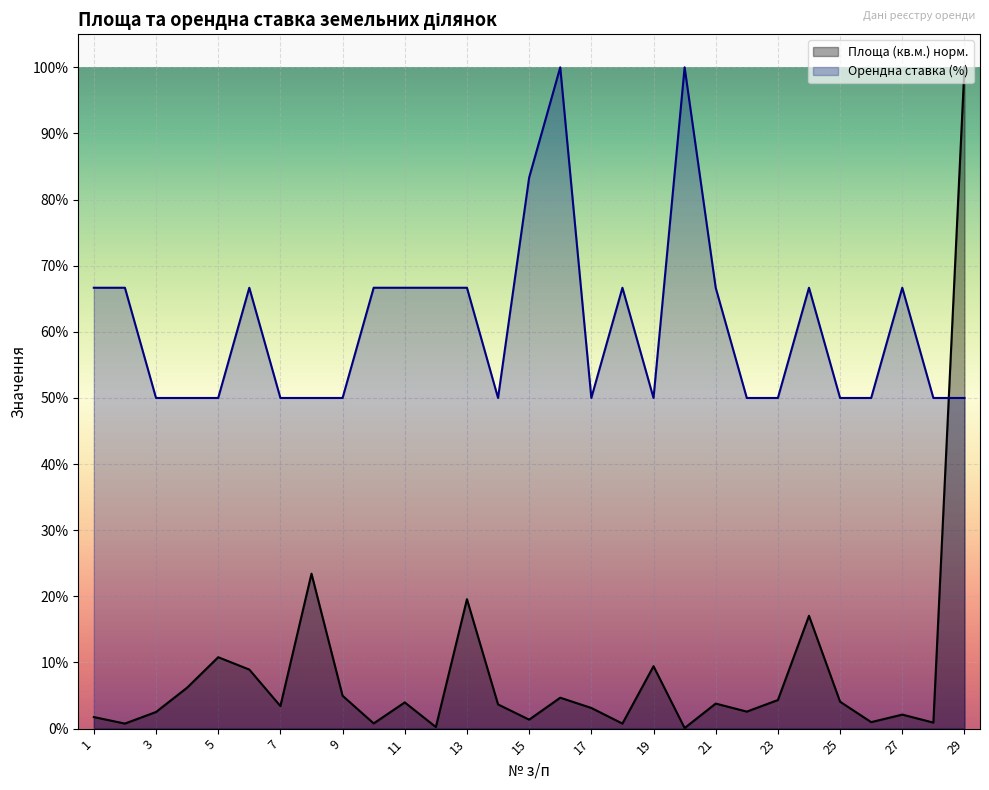

What is the total value across all series at 21?

70.5